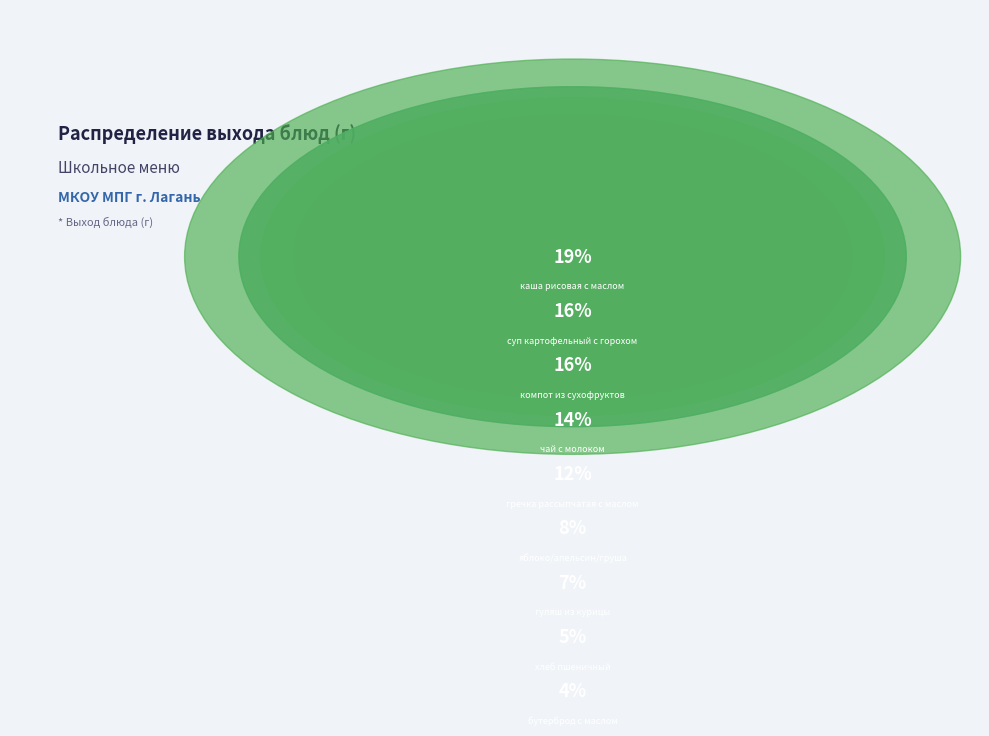

Which slice is the smallest?

бутерброд с маслом